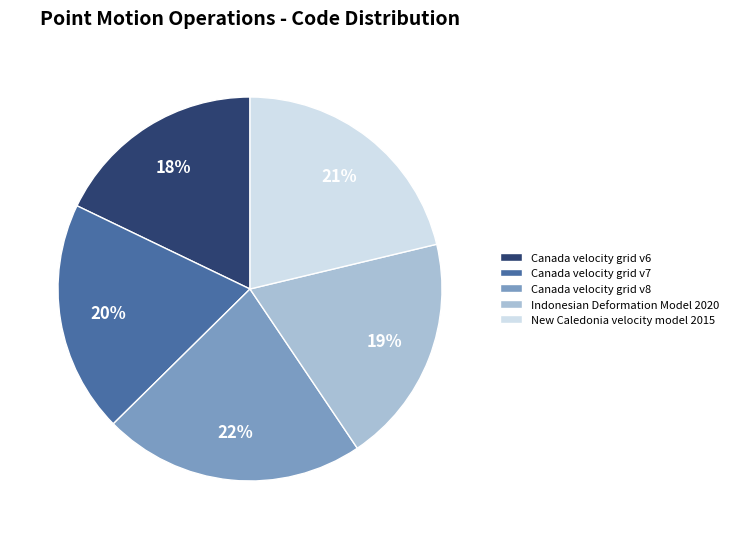

The Canada velocity grid v6 slice represents 8% of the pie. True or false?

False